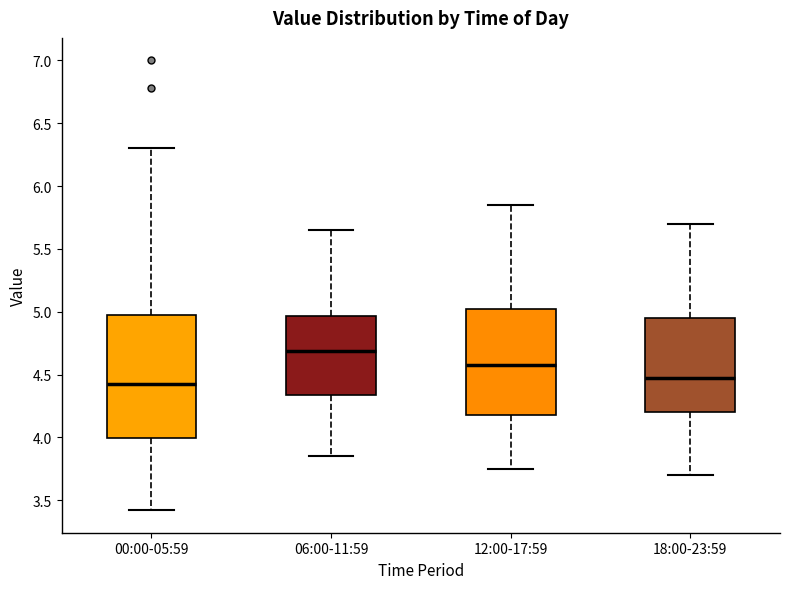

Reading left to right, read every box against the y-axis: the position of its median line, the range the box covers, and the ends of its whiskers. The values are not printed on the chart, so give them approximately, as read against the axis.

00:00-05:59: median 4.45, box 4.00 to 5.00, whiskers 3.40 to 6.30
06:00-11:59: median 4.70, box 4.35 to 4.95, whiskers 3.85 to 5.65
12:00-17:59: median 4.60, box 4.20 to 5.05, whiskers 3.75 to 5.85
18:00-23:59: median 4.50, box 4.20 to 4.95, whiskers 3.70 to 5.70